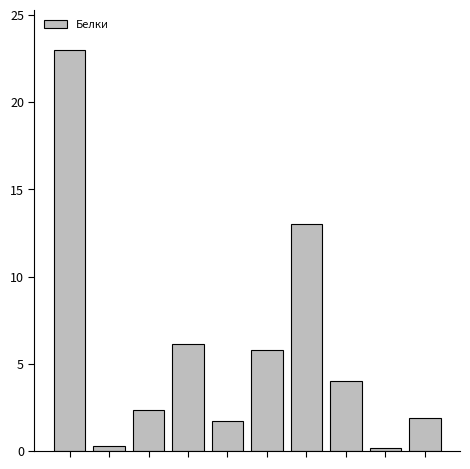

What is the value of the 7th bar from the left?

13.0